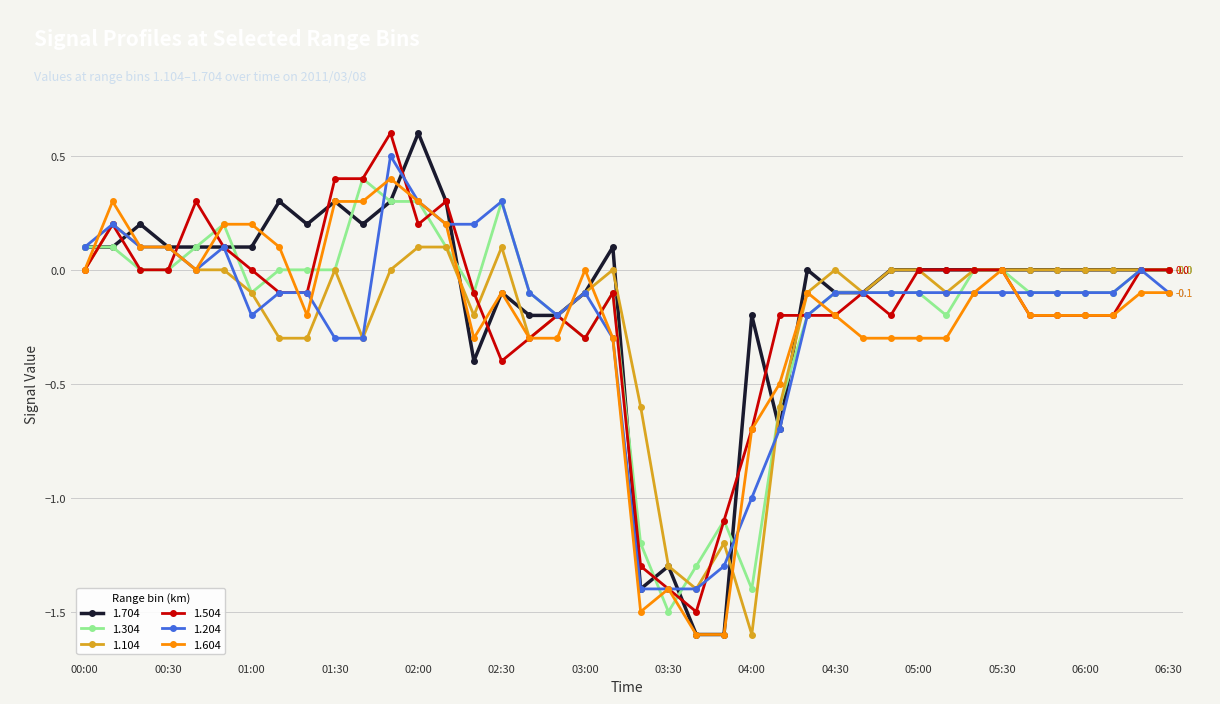

True or false: 1.204 and 1.104 cross at least once.

True